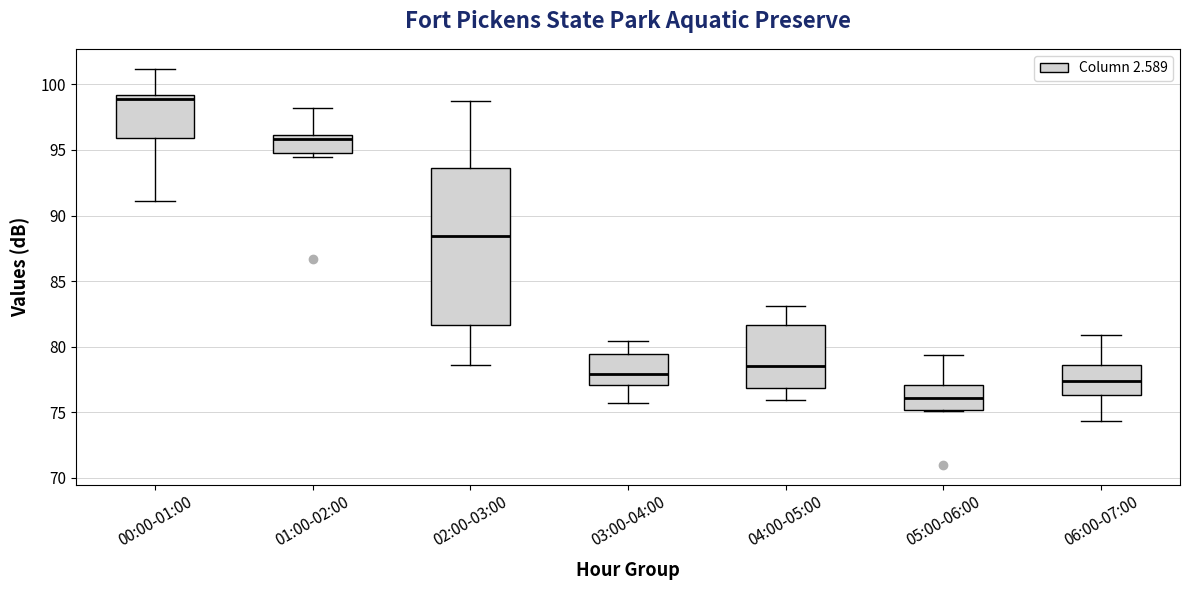

Reading left to right, read every box against the y-axis: the position of its median line, the range the box covers, and the ends of its whiskers. The values are not printed on the chart, so give them approximately, as read against the axis.

00:00-01:00: median 99.0 (just below the box's upper edge), box 96.0 to 99.0, whiskers 91.0 to 101.0
01:00-02:00: median 96.0 (just below the box's upper edge), box 95.0 to 96.0, whiskers 94.5 to 98.0
02:00-03:00: median 88.5, box 81.5 to 93.5, whiskers 78.5 to 98.5
03:00-04:00: median 78.0, box 77.0 to 79.5, whiskers 75.5 to 80.5
04:00-05:00: median 78.5, box 77.0 to 81.5, whiskers 76.0 to 83.0
05:00-06:00: median 76.0, box 75.0 to 77.0, whiskers 75.0 to 79.5
06:00-07:00: median 77.5, box 76.5 to 78.5, whiskers 74.5 to 81.0